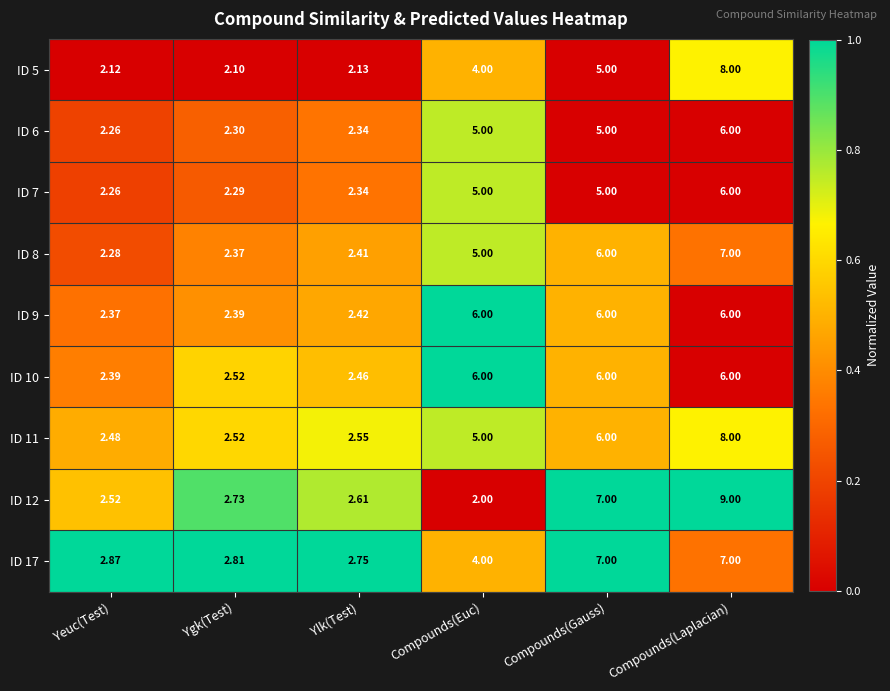

Is the value of ID 7 at Ygk(Test) greater than the value of ID 11 at Yeuc(Test)?

No